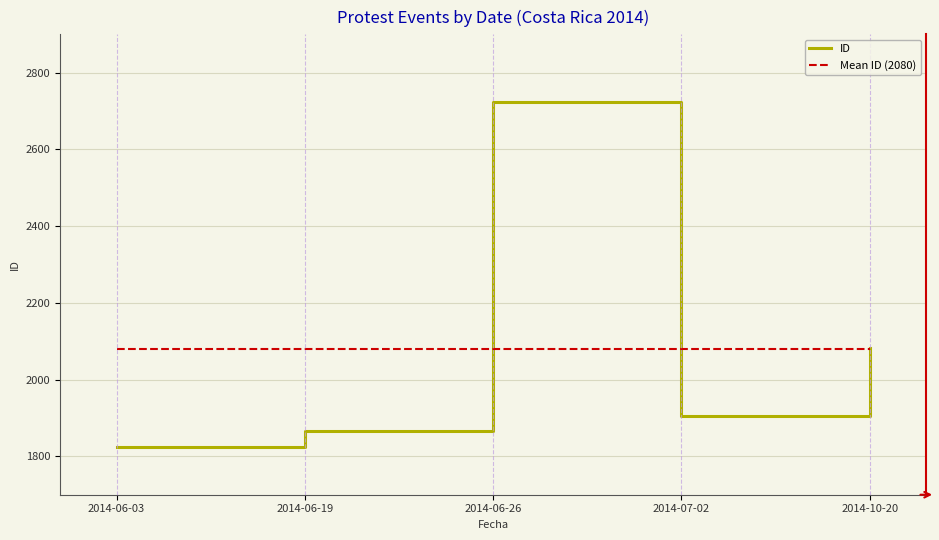

Where is the first local maximum?

2014-06-26